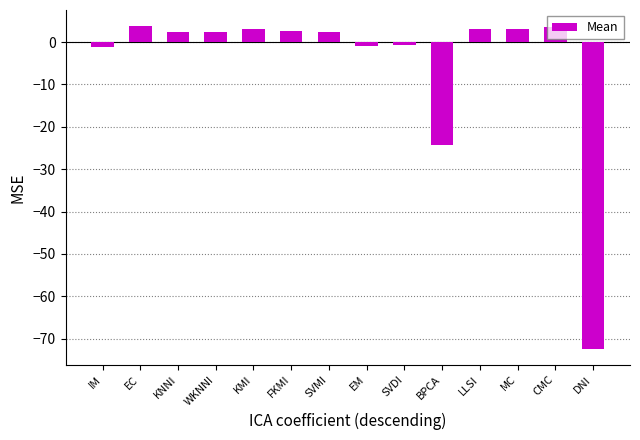

True or false: the data shows 3.8 at EC.

True